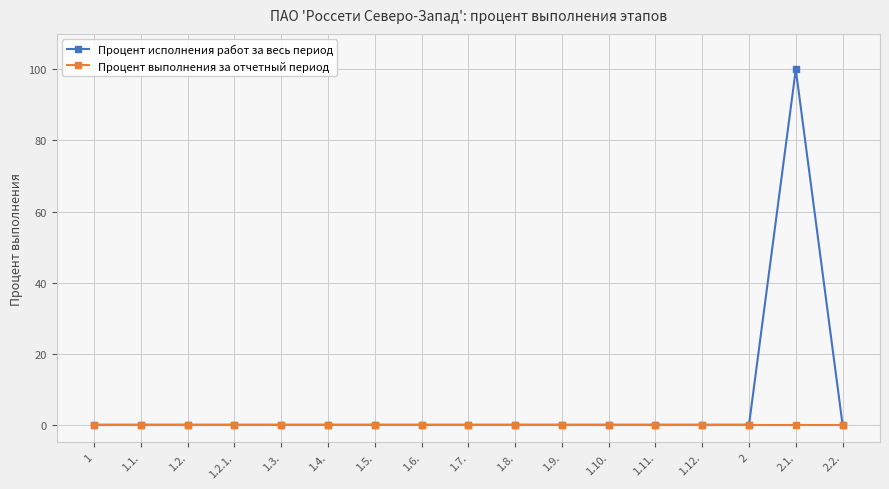

Does the chart display data point markers on the line(s)?

Yes